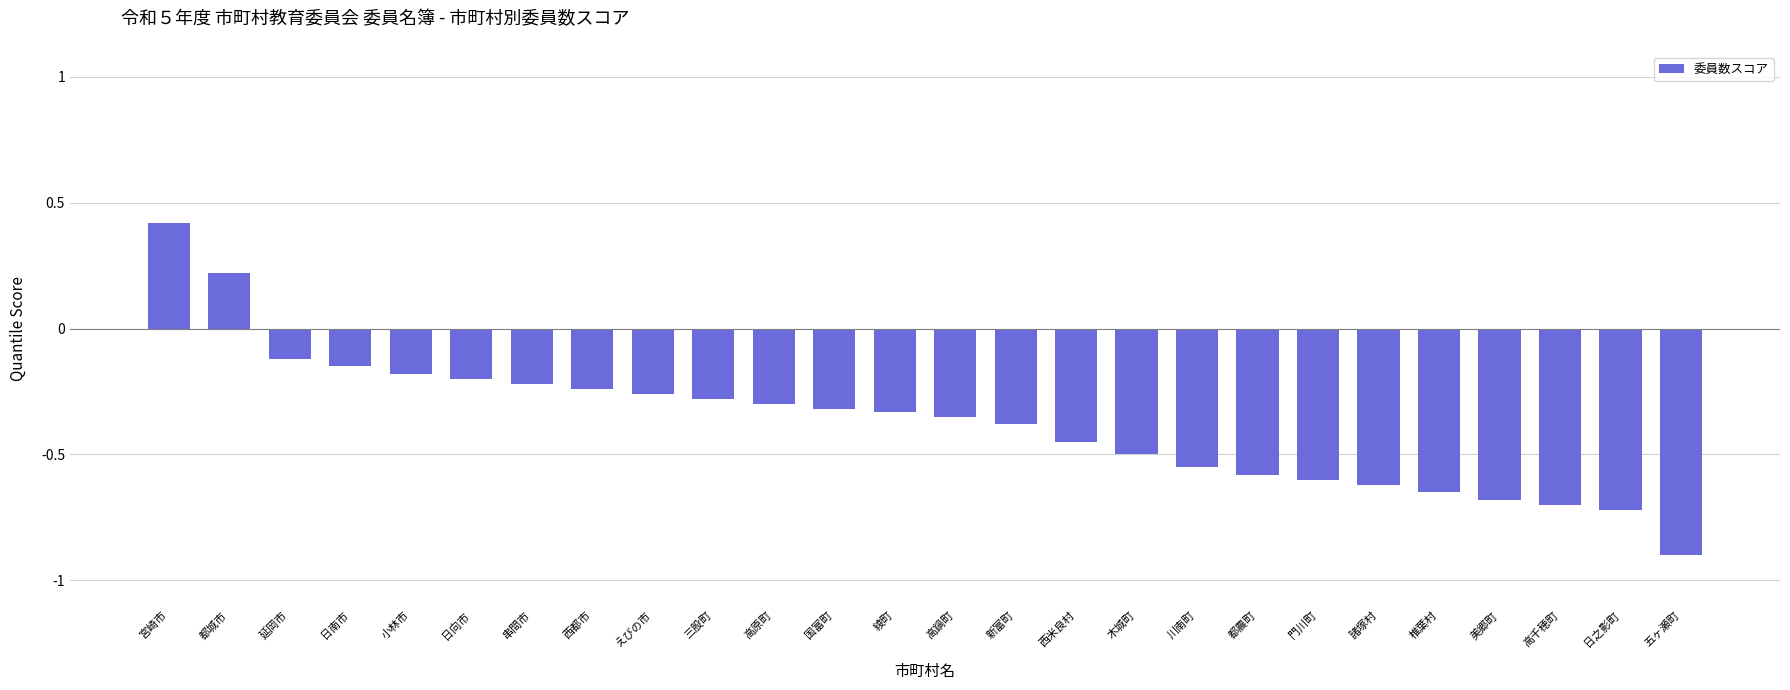

How many values are below 0?

24